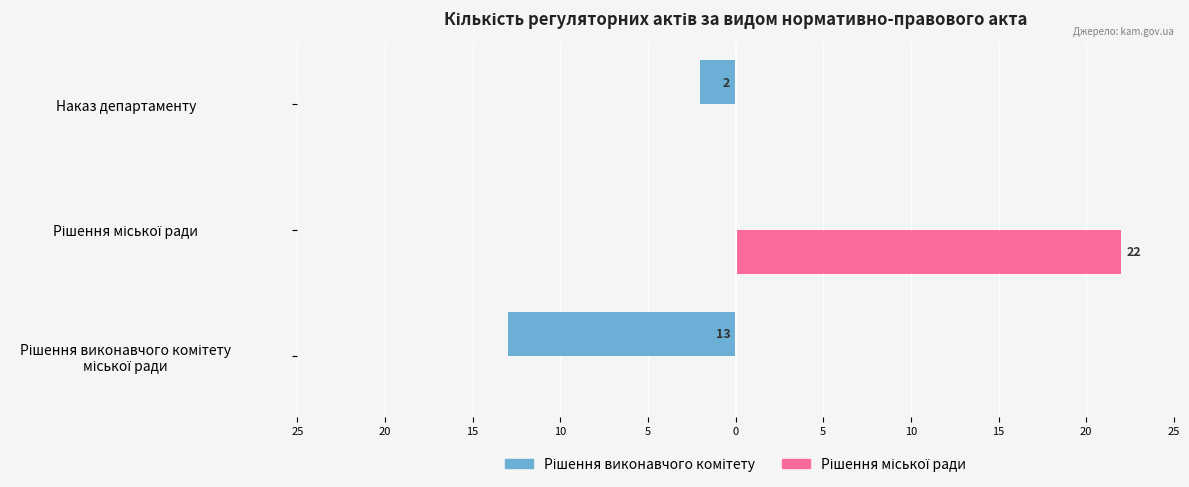

How many Рішення міської ради values are between 0 and 22?

3